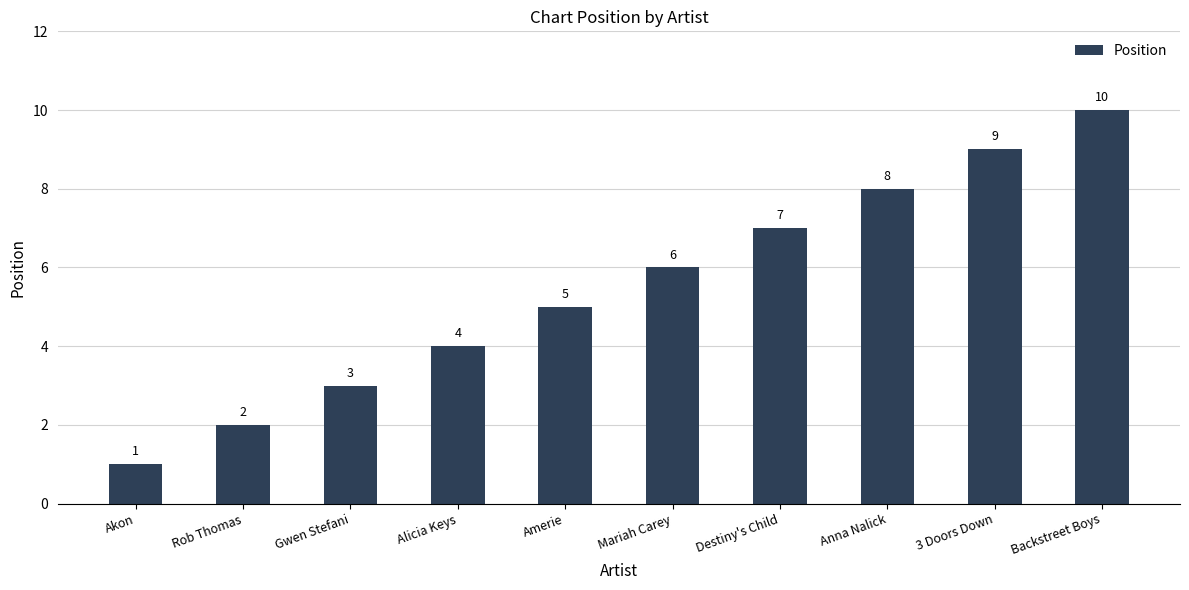

What is the sum of all values?

55